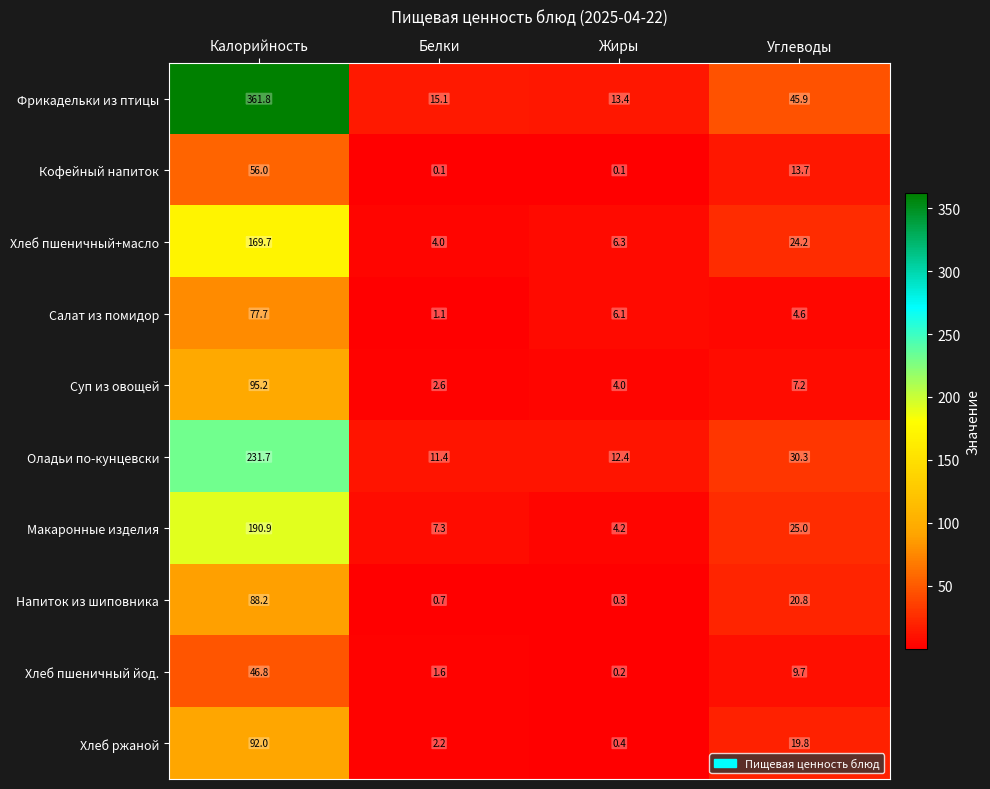

Where is Напиток из шиповника nearest to the value 44?

Углеводы